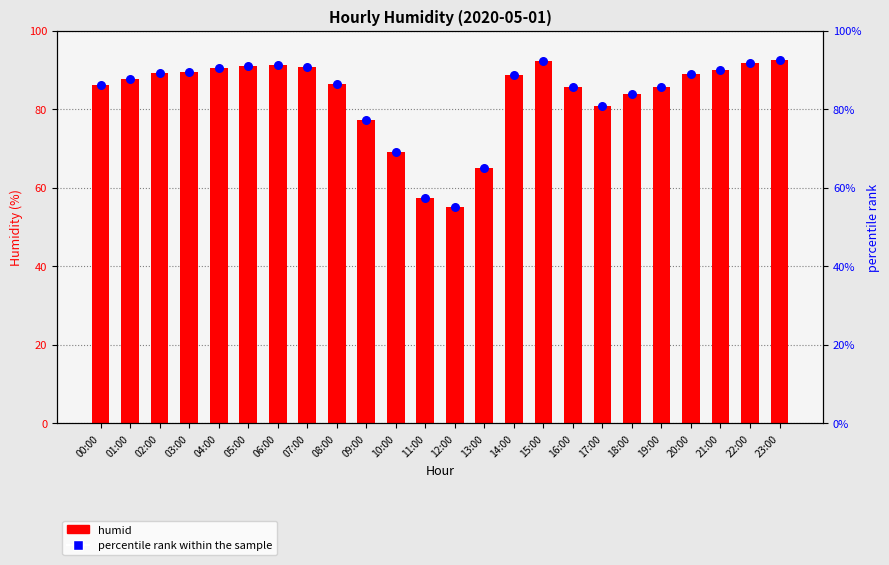

Which series has the widest spread of Y values?

humid